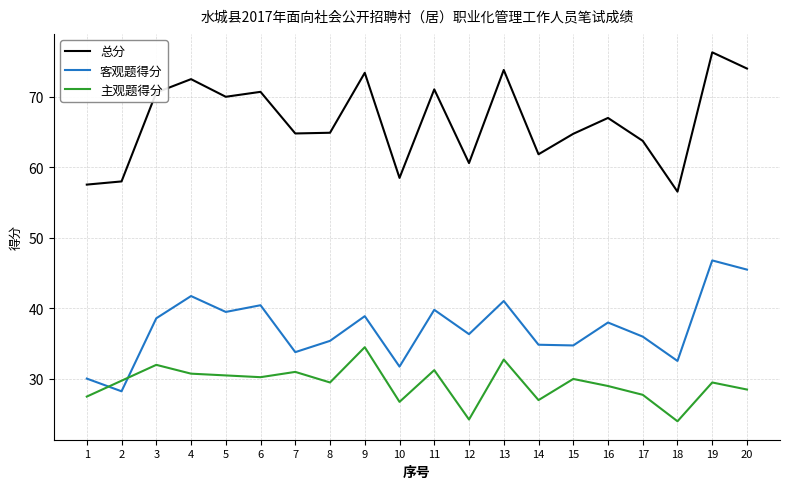

Between 2 and 20, which series saw the biggest shift?

客观题得分